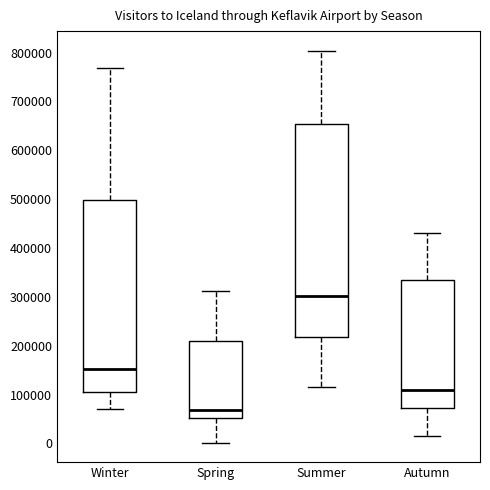

Reading left to right, read every box against the y-axis: the position of its median line, the range the box covers, and the ends of its whiskers. The values are not printed on the chart, so give them approximately, as read against the axis.

Winter: median 150000, box 110000 to 500000, whiskers 70000 to 770000
Spring: median 70000, box 50000 to 210000, whiskers 0 to 310000
Summer: median 300000, box 220000 to 650000, whiskers 120000 to 800000
Autumn: median 110000, box 70000 to 330000, whiskers 20000 to 430000